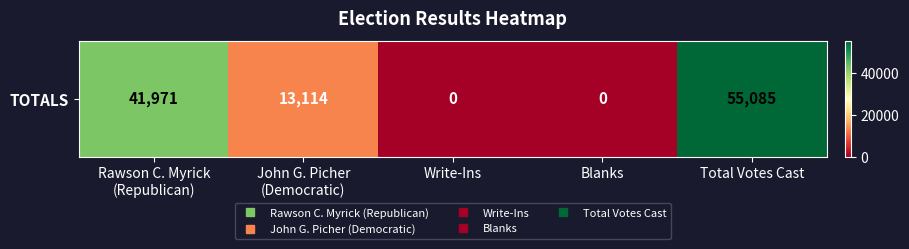

What is the average value?

22034